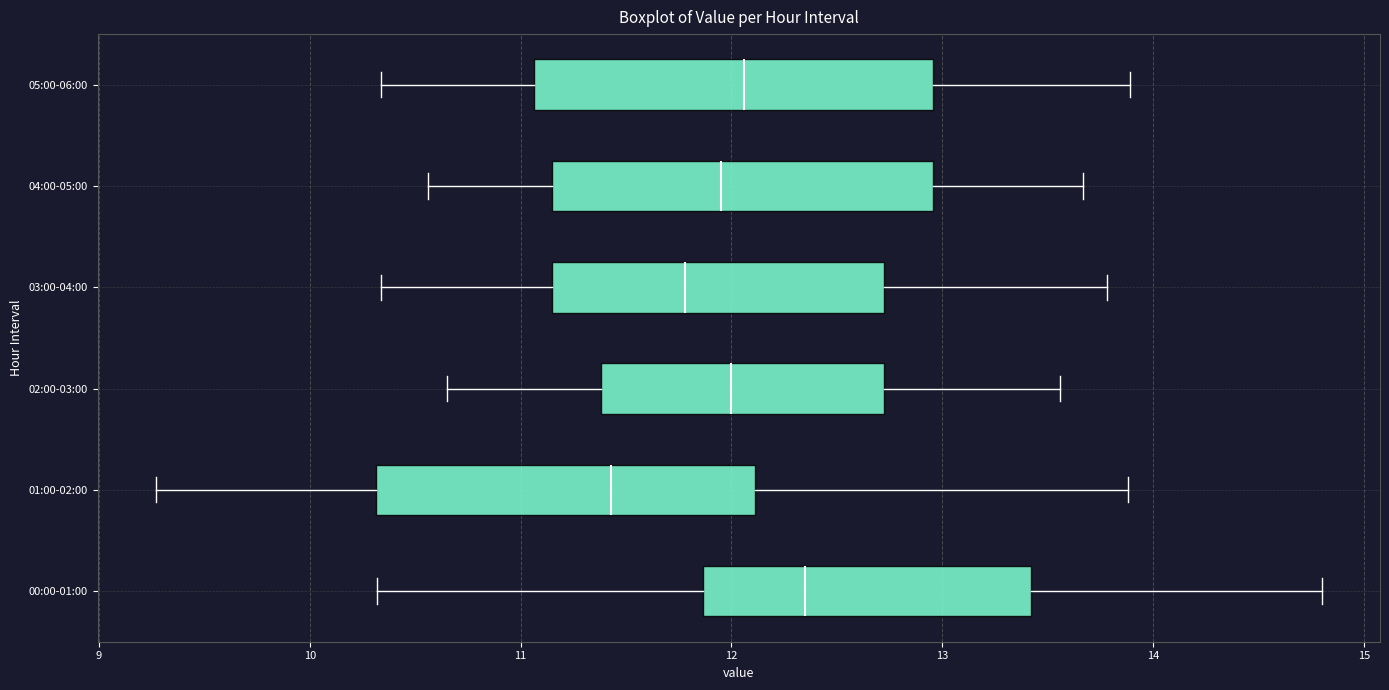

Which box's median line is the furthest to the left?

01:00-02:00